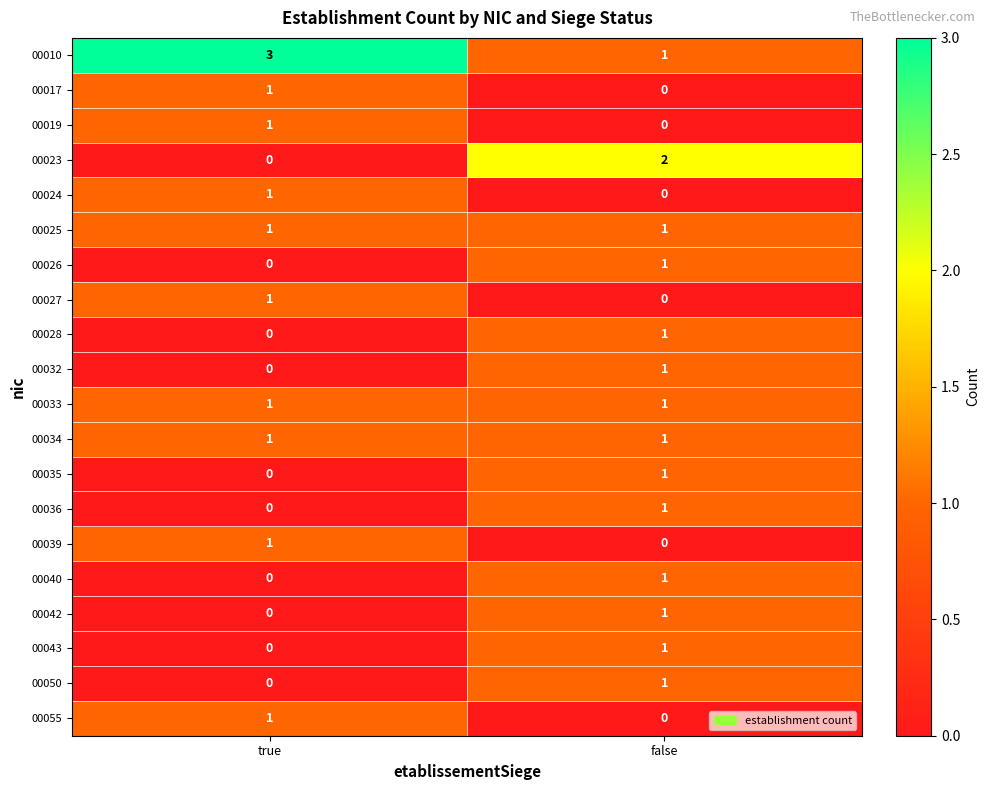

What is the difference between the highest and lowest values at true?

3